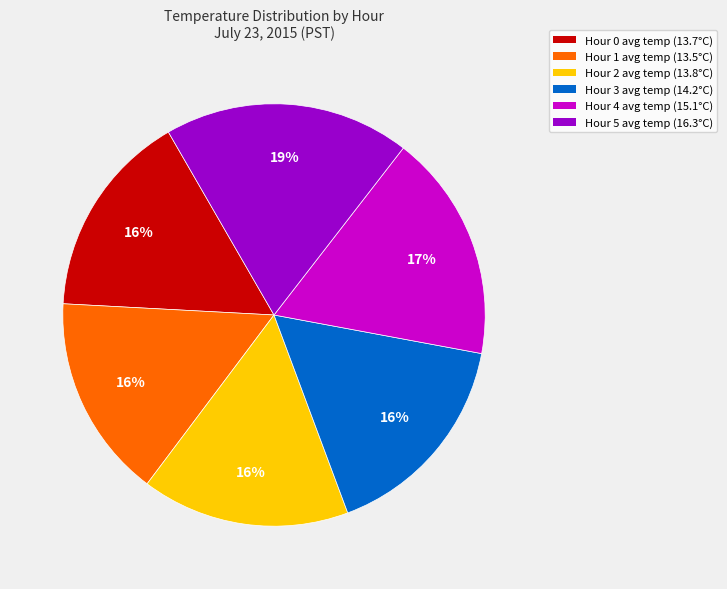

What percentage is the Hour 4 slice, to the nearest percent?

17%